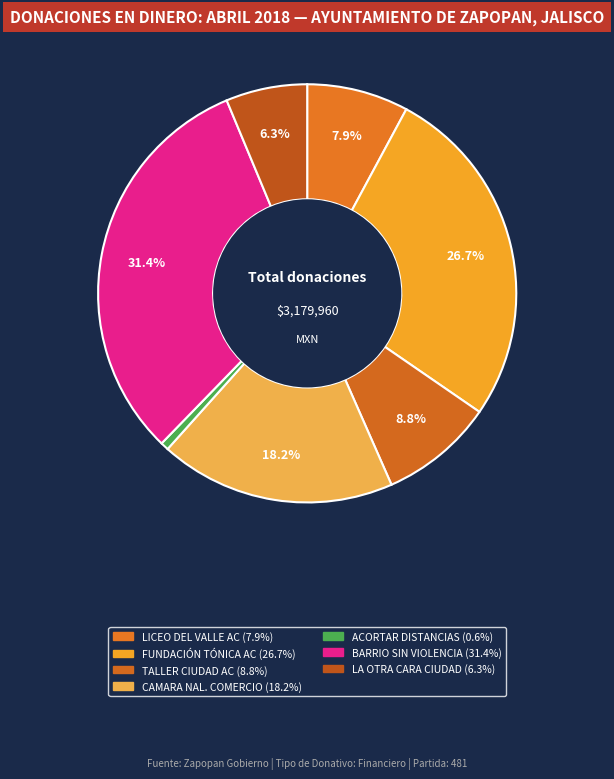

Count the number of slices in the pie.

7